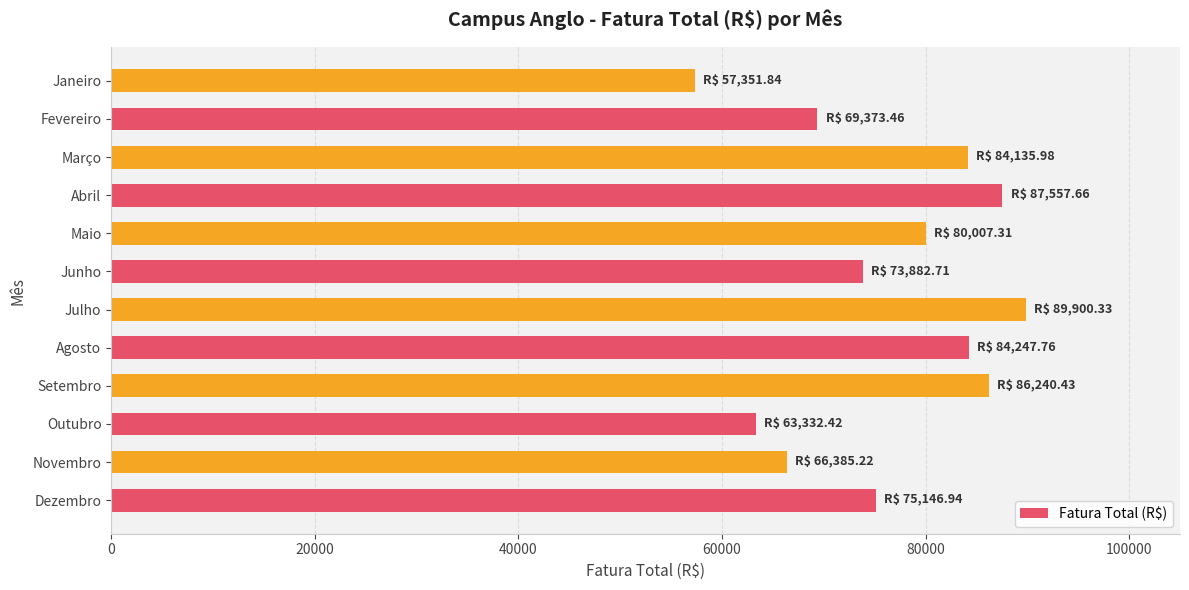

What is the change in value from Dezembro to Abril?

+12410.7